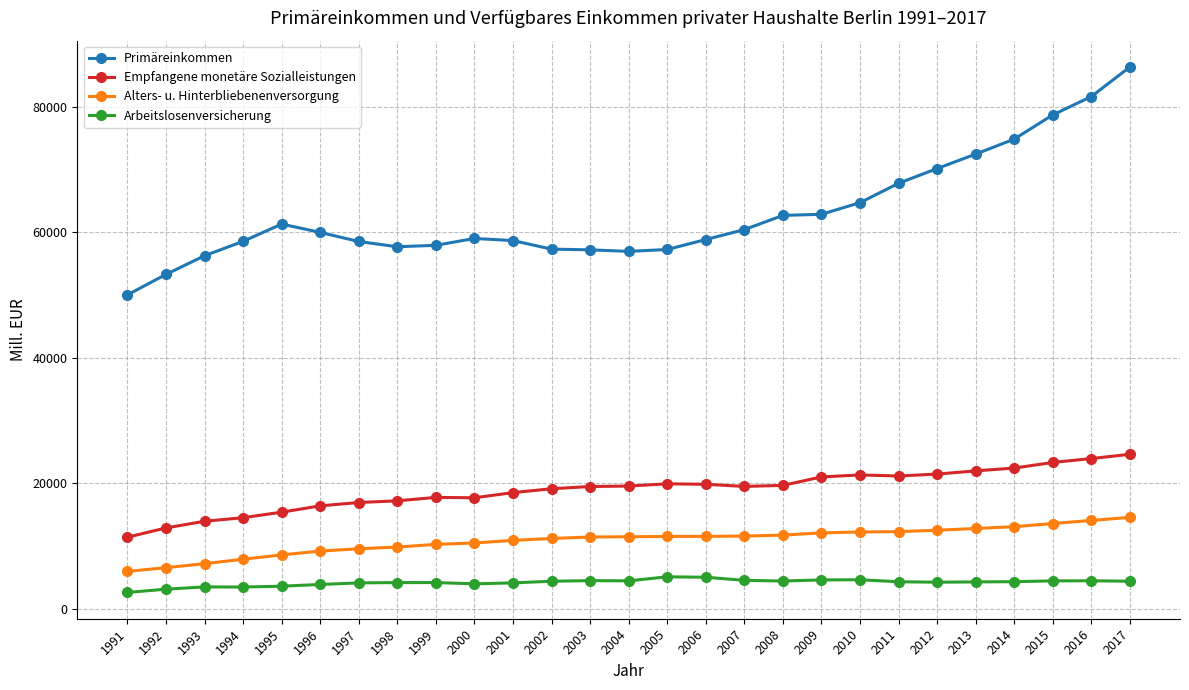

True or false: Empfangene monetäre Sozialleistungen and Alters- u. Hinterbliebenenversorgung cross at least once.

False